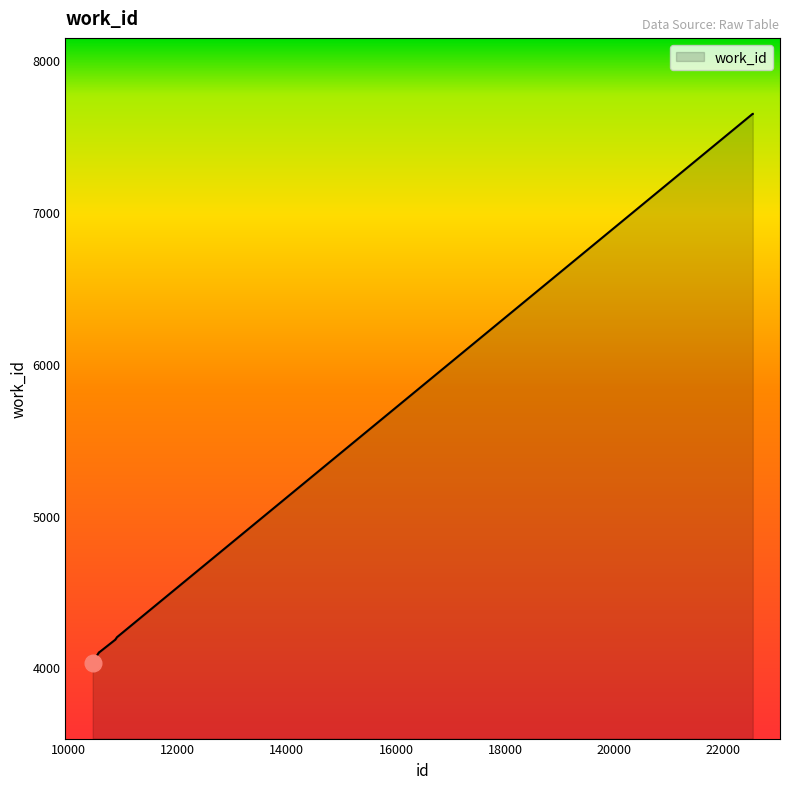

How many lines are shown in the chart?

1